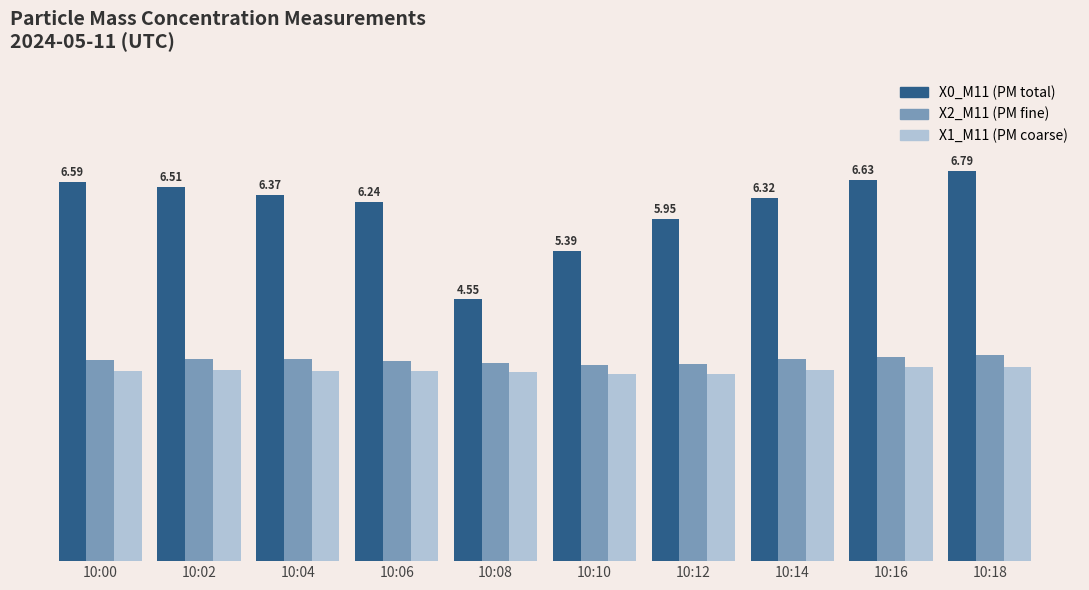

Are the bars grouped side by side (vs. stacked)?

Yes